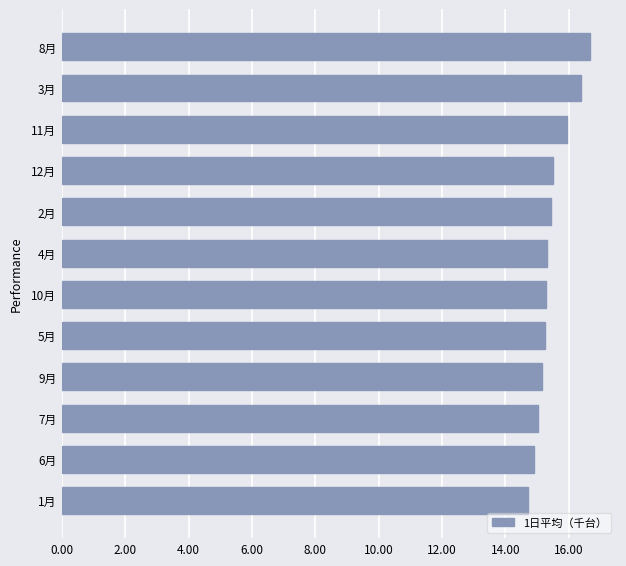

Between 11月 and 9月, which is larger?

11月